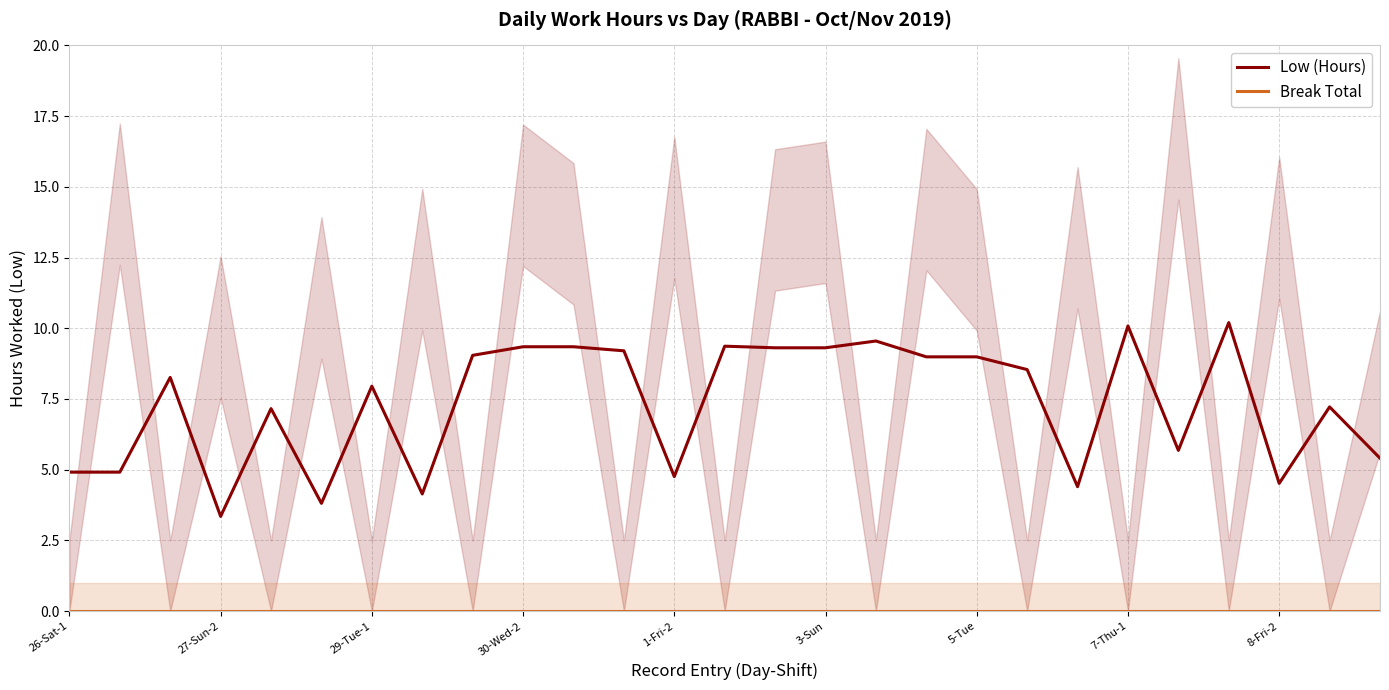

Is this an area chart (filled region under the line)?

No